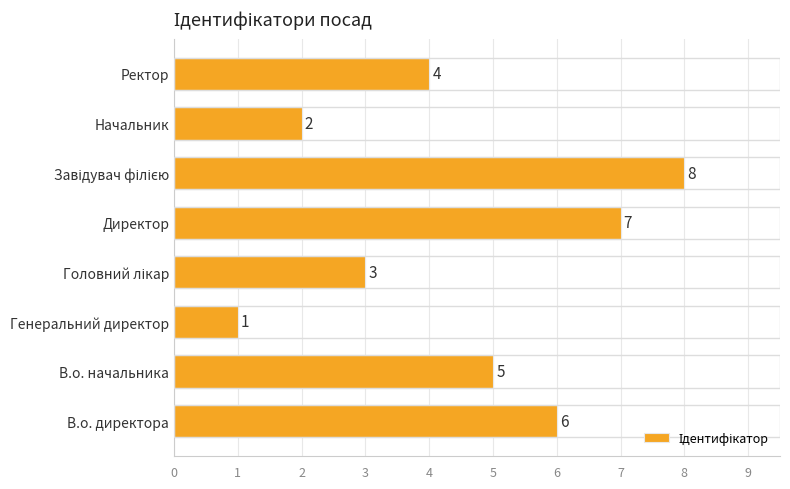

The chart shows a value of 3 at В.о. начальника. True or false?

False